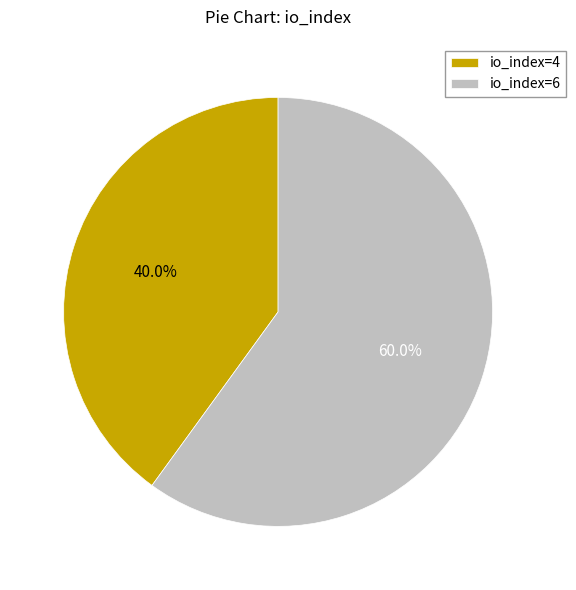

What is the smallest slice in the pie chart?

io_index=4